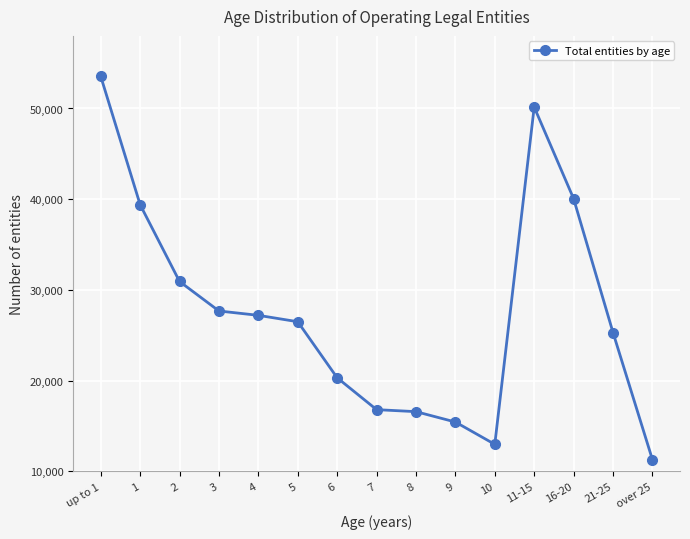

How many values are below 26494?

7